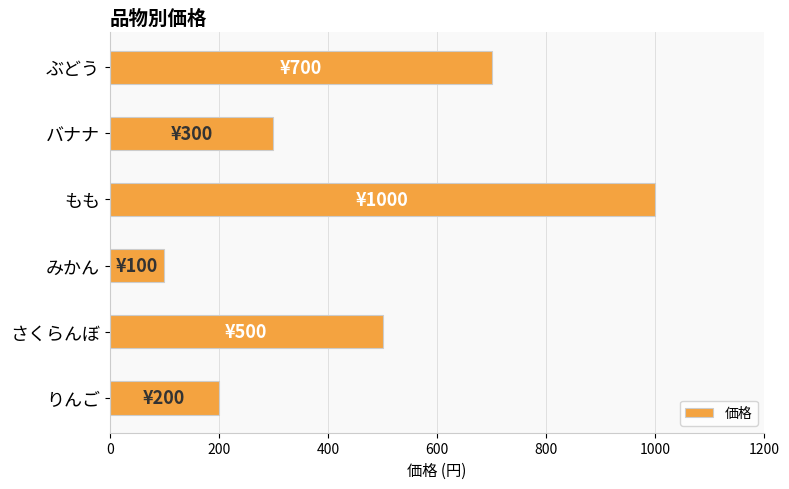

True or false: the data shows 700 at ぶどう.

True